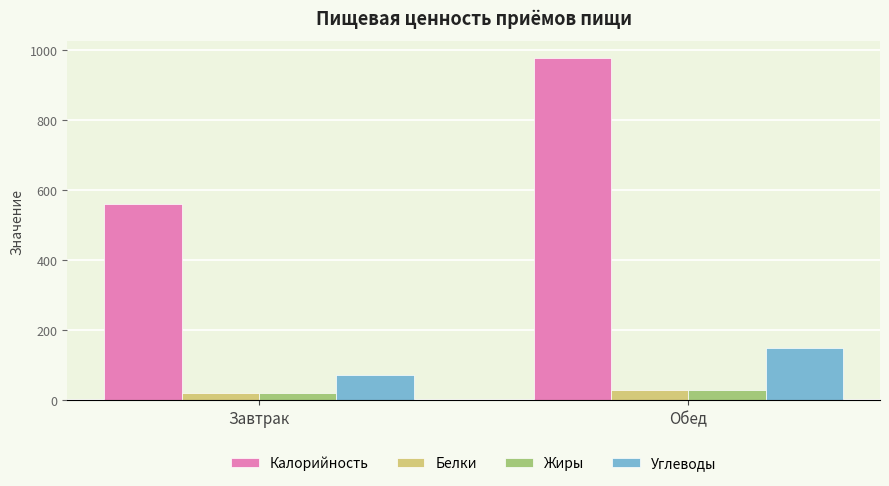

Between Завтрак and Обед, which series saw the biggest shift?

Калорийность